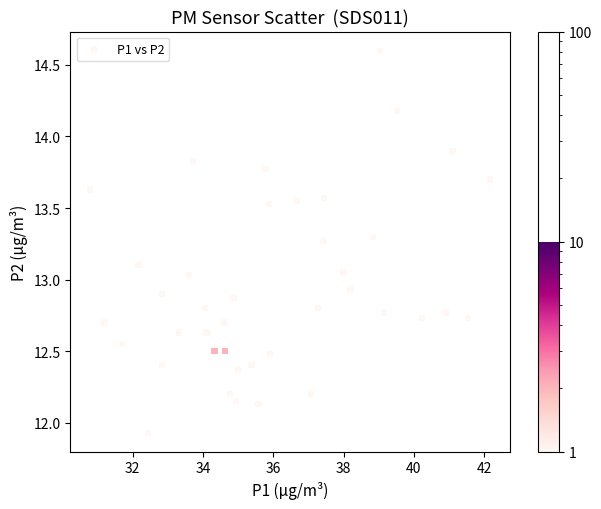

What is the range of X values (max minus min)?

11.4